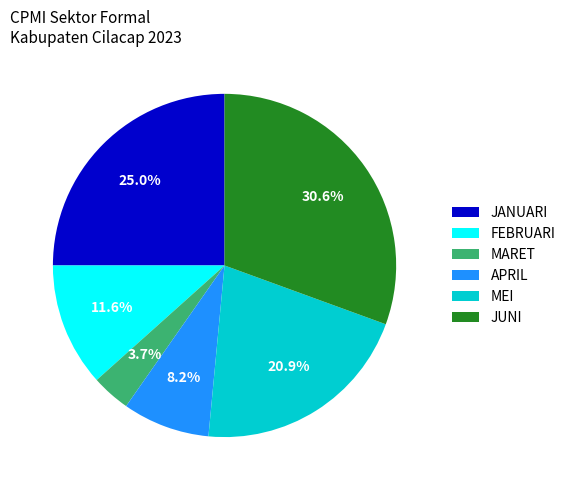

To the nearest percent, what portion does MEI represent?

21%